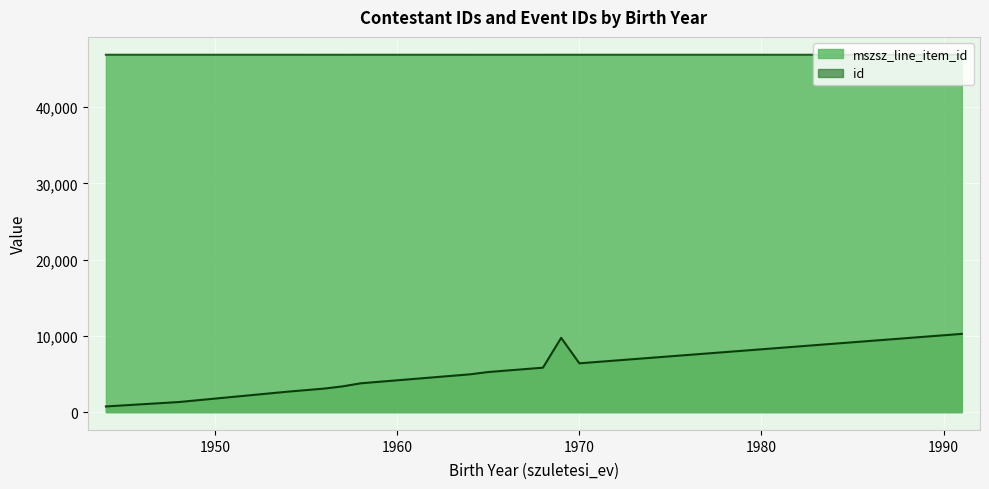

What is the minimum value for mszsz_line_item_id?

46879.0